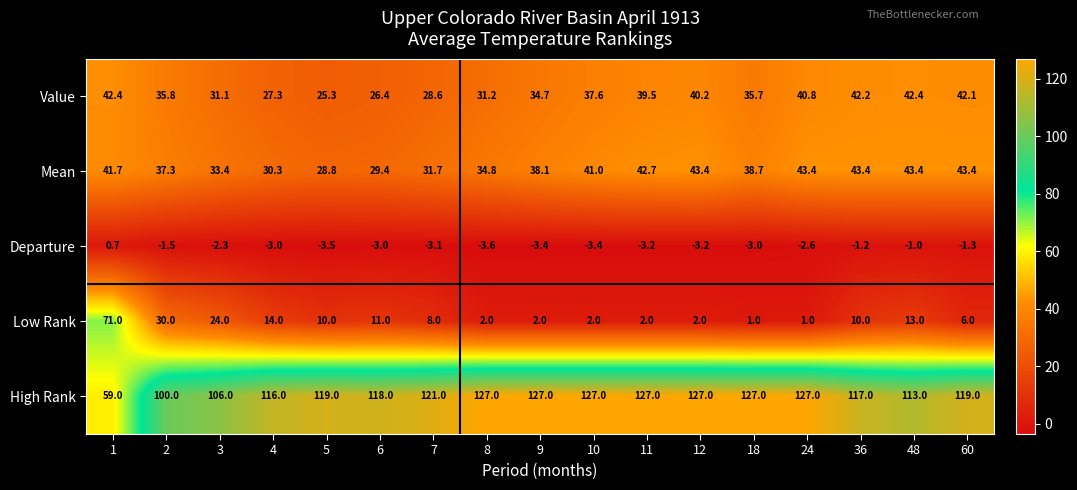

What is the maximum value for High Rank?

127.0